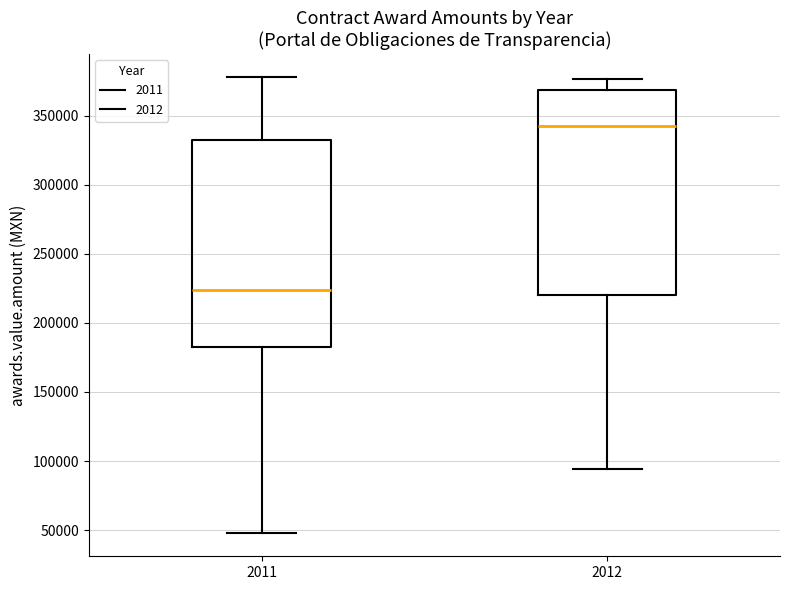

Reading left to right, transcribe this box plot: for each box, give where its median line is, the range the box spans, and where its two whiskers end, as read against the y-axis. The values are not printed on the chart, so give them approximately, as read against the axis.

2011: median 225000, box 180000 to 330000, whiskers 50000 to 380000
2012: median 345000, box 220000 to 370000, whiskers 95000 to 375000